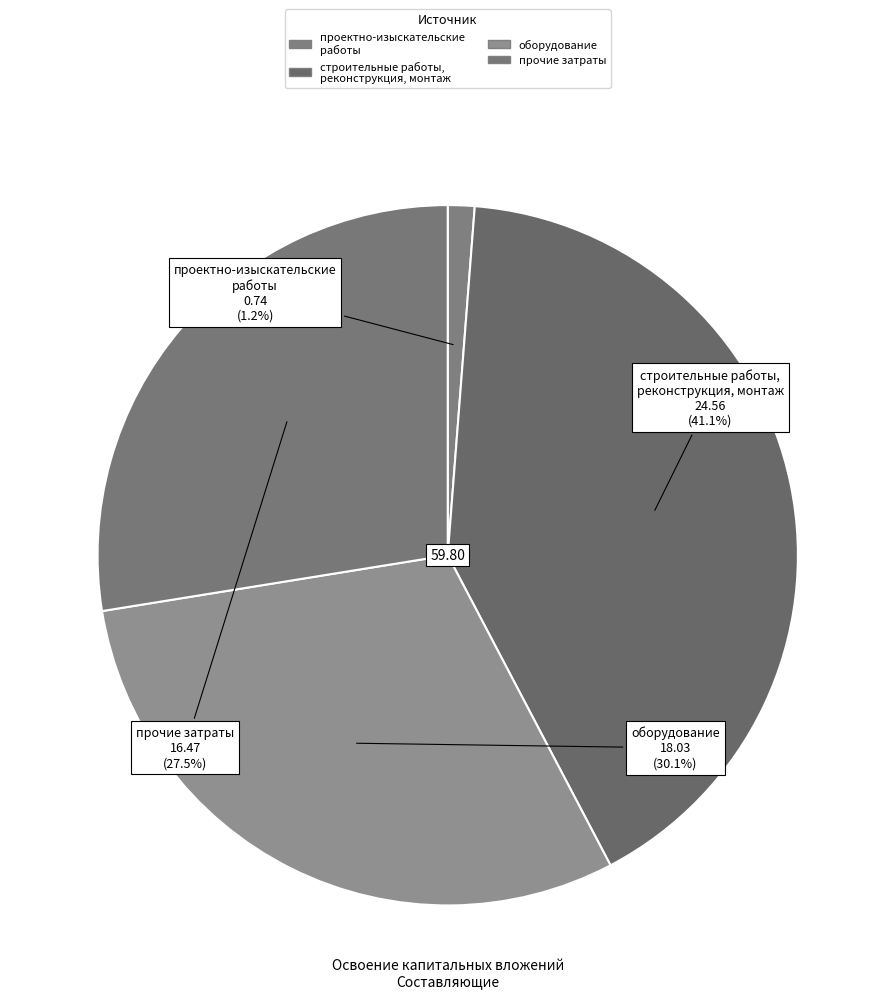

To the nearest percent, what percentage of the pie is проектно-изыскательские работы?

1%